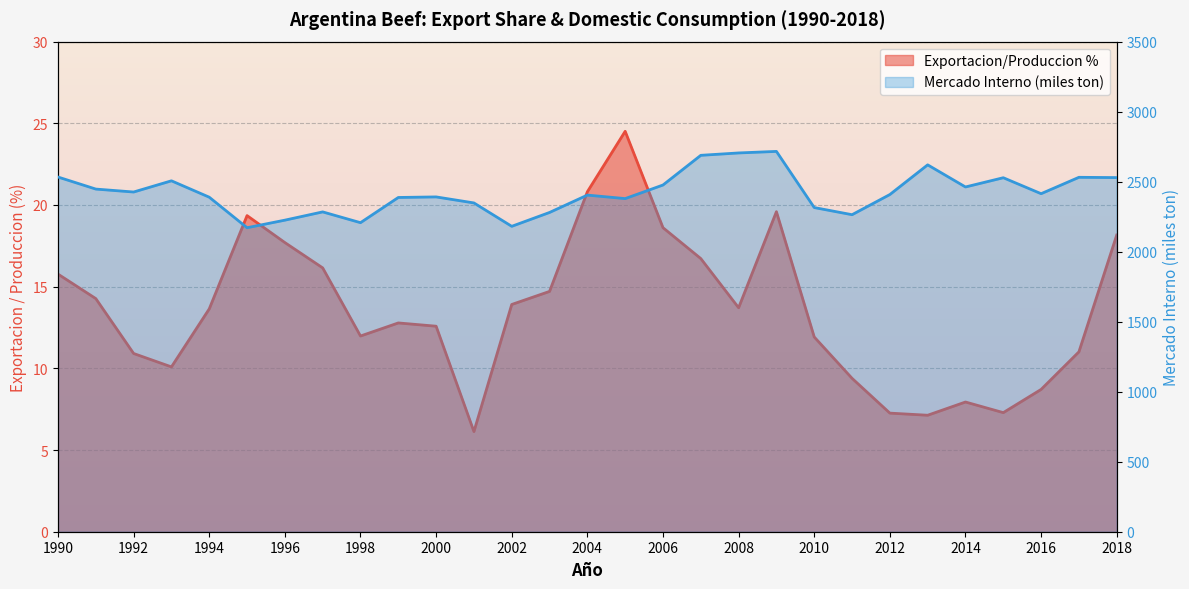

Where does the Mercado Interno (consumo aparente, miles ton) series first go above 2408?

1990